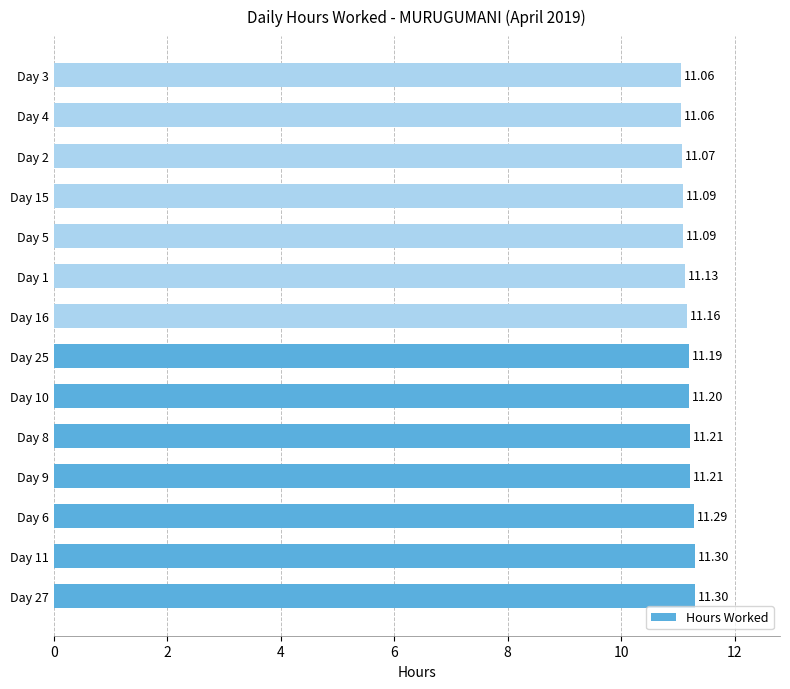

Approximately how many times larger is the value at Day 10 compared to Day 8?

1.0